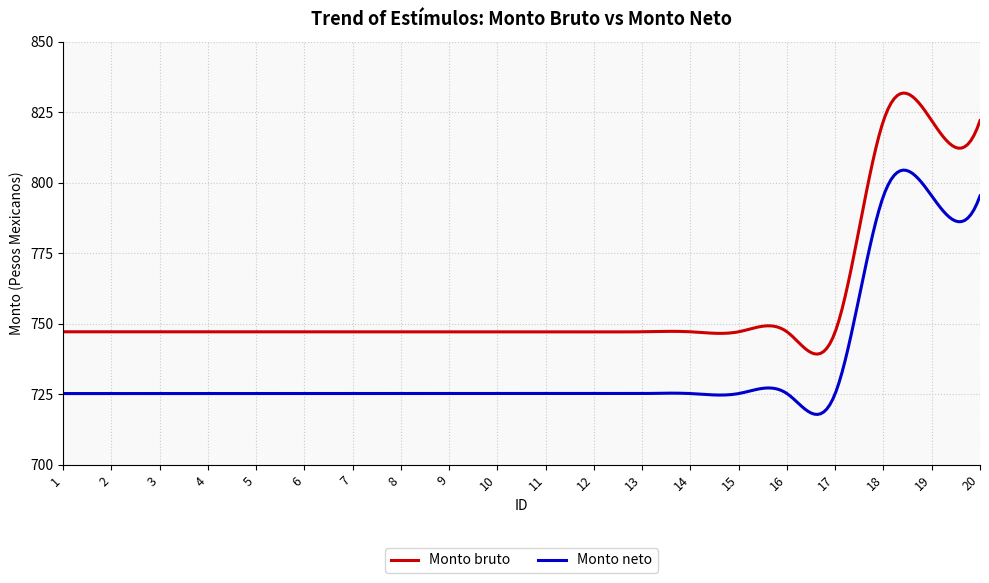

True or false: Monto bruto and Monto neto cross at least once.

False